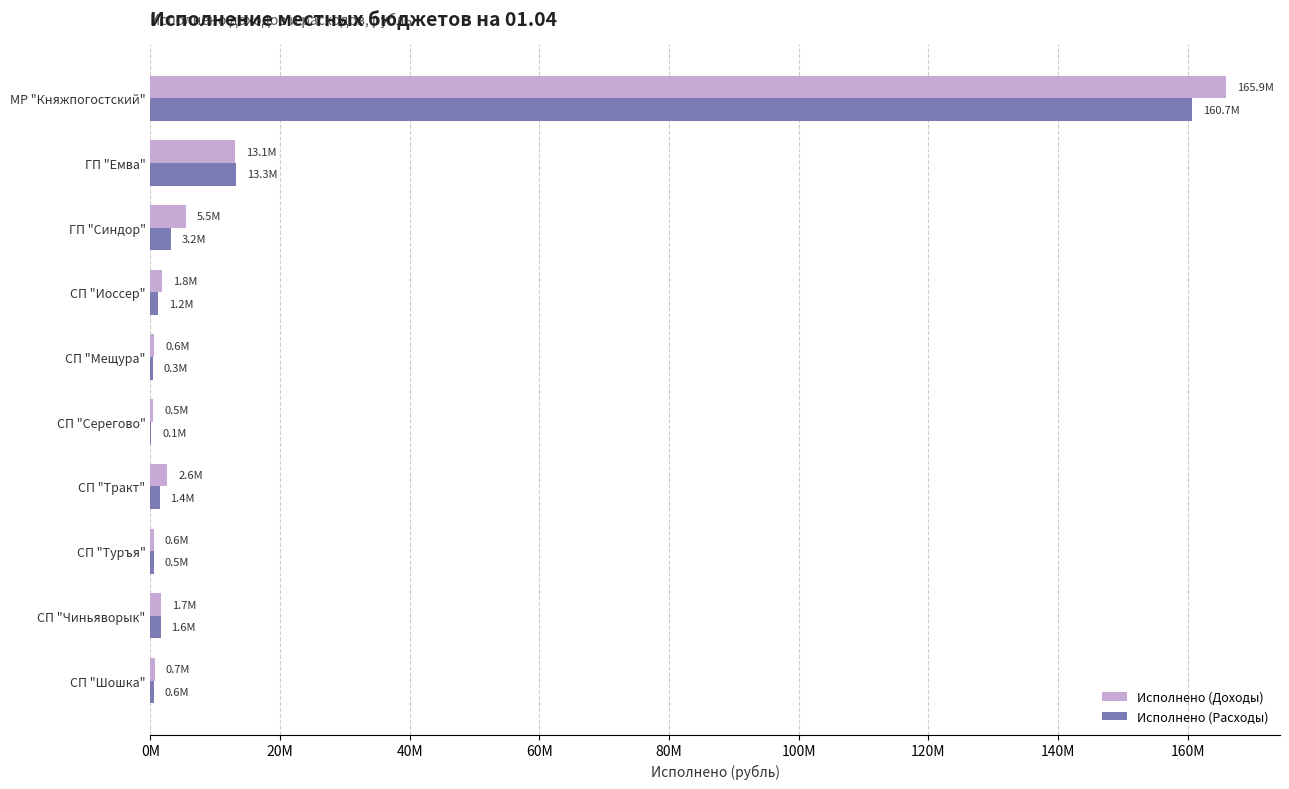

What are all the series names shown in the legend?

Исполнено (Доходы), Исполнено (Расходы)